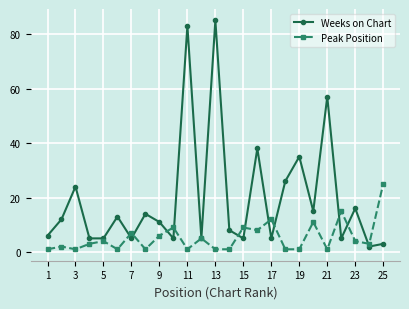

What is the highest value of the Peak Position series?

25